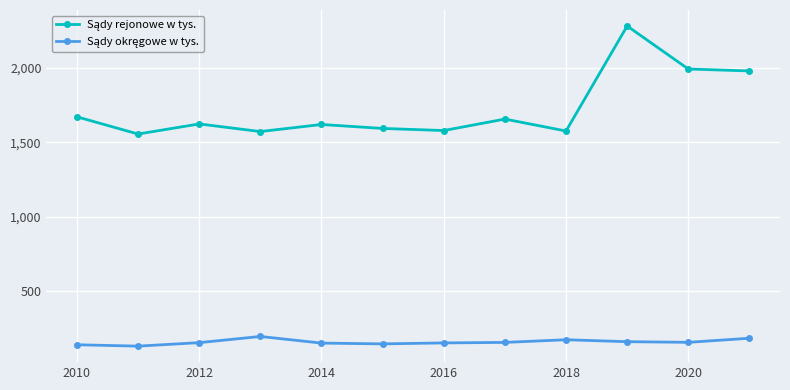

At how many categories does at least one series exceed 489?

12